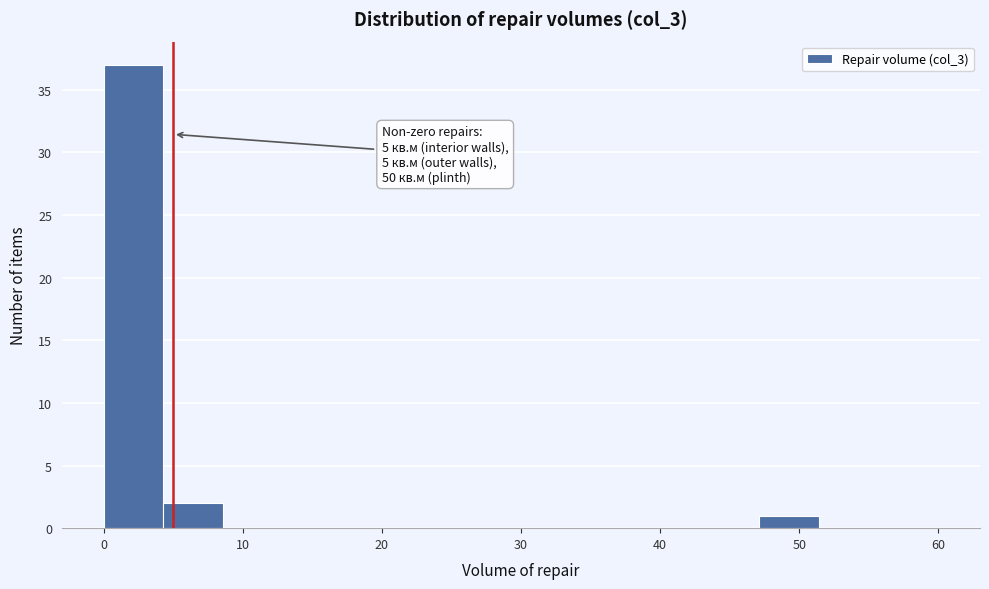

Which range on the x-axis has the tallest bar?

0 to 4